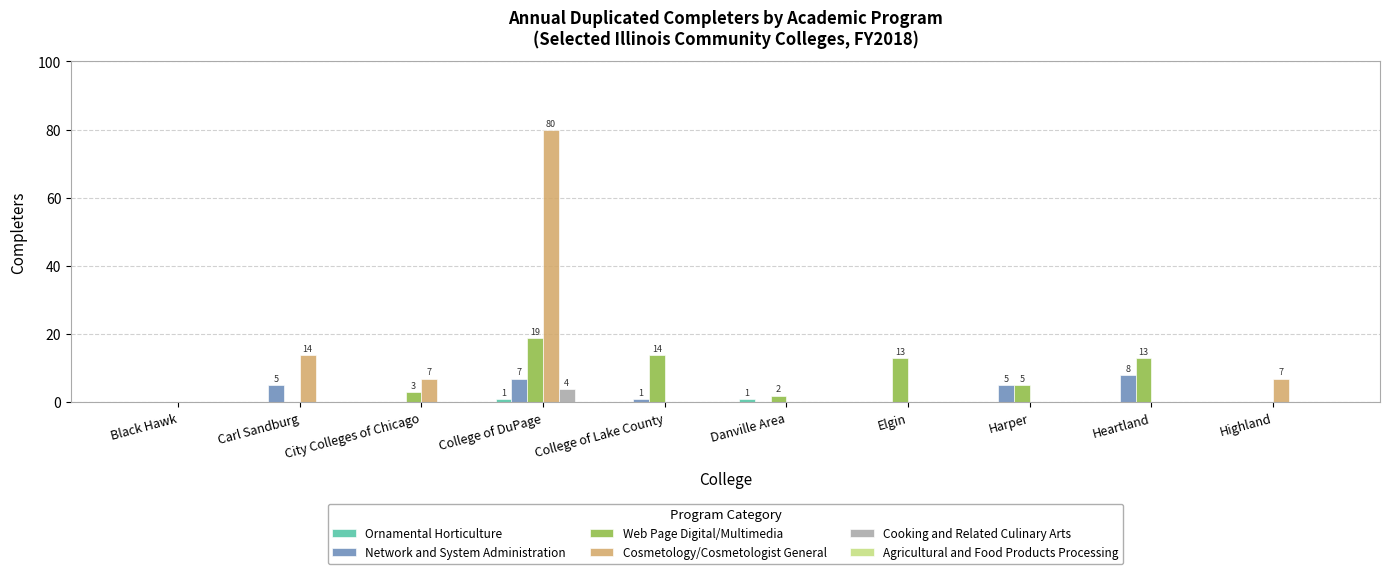

How many groups of bars are there?

10